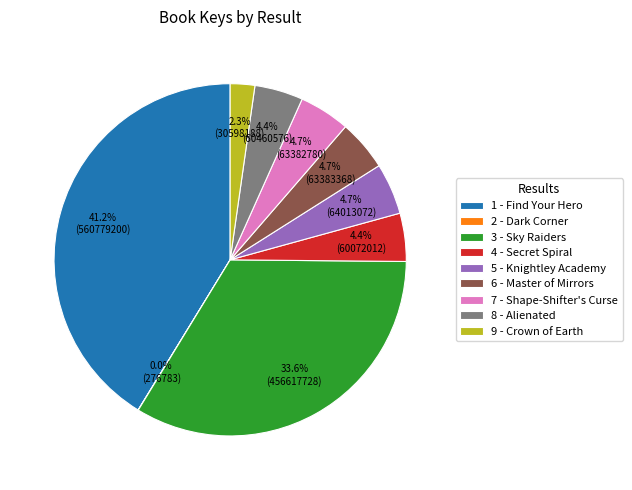

What is the largest slice in the pie chart?

1 - Find Your Hero